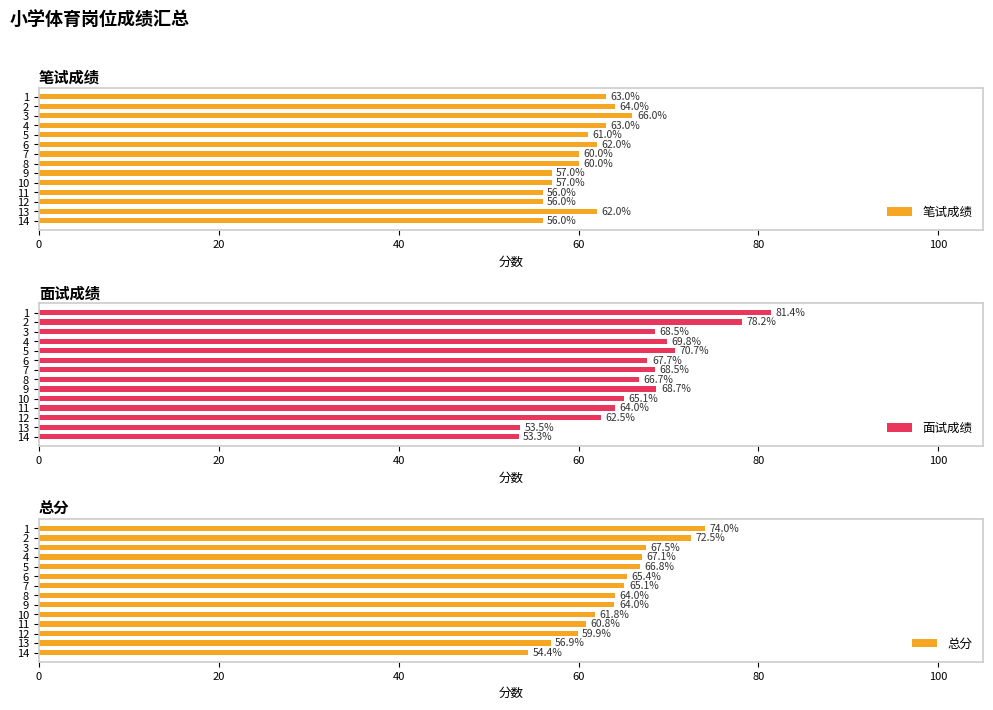

Reading right to left, list all the values displayed in this chart.

笔试成绩: 56.0	62.0	56.0	56.0	57.0	57.0	60.0	60.0	62.0	61.0	63.0	66.0	64.0	63.0
面试成绩: 53.3	53.5	62.5	64.0	65.1	68.7	66.7	68.5	67.7	70.7	69.8	68.5	78.2	81.4
总分: 54.4	56.9	59.9	60.8	61.8	64.0	64.0	65.1	65.4	66.8	67.1	67.5	72.5	74.0